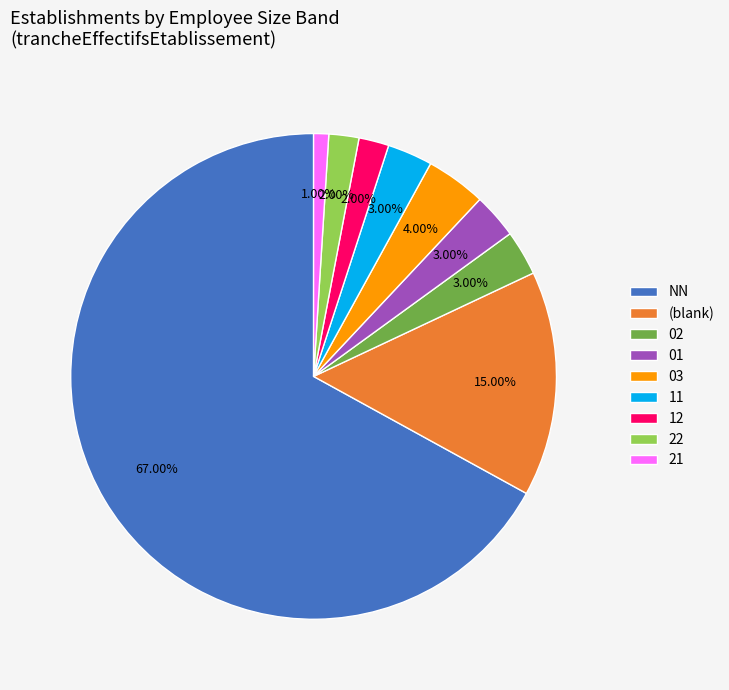

Is there any slice that represents more than half of the pie?

Yes